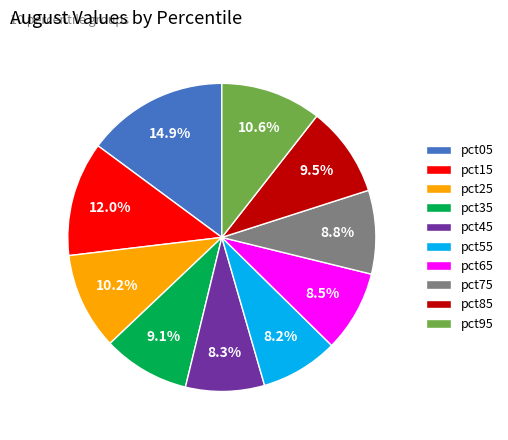

To the nearest percent, what is the difference between the largest and smallest slice percentages?

7%